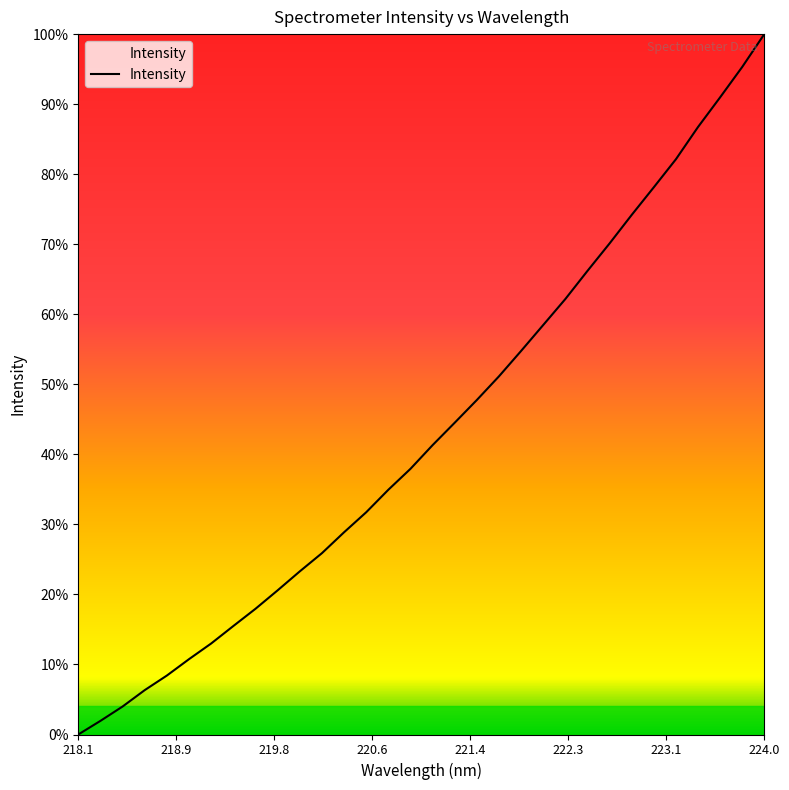

What is the greatest value displayed?

100.0